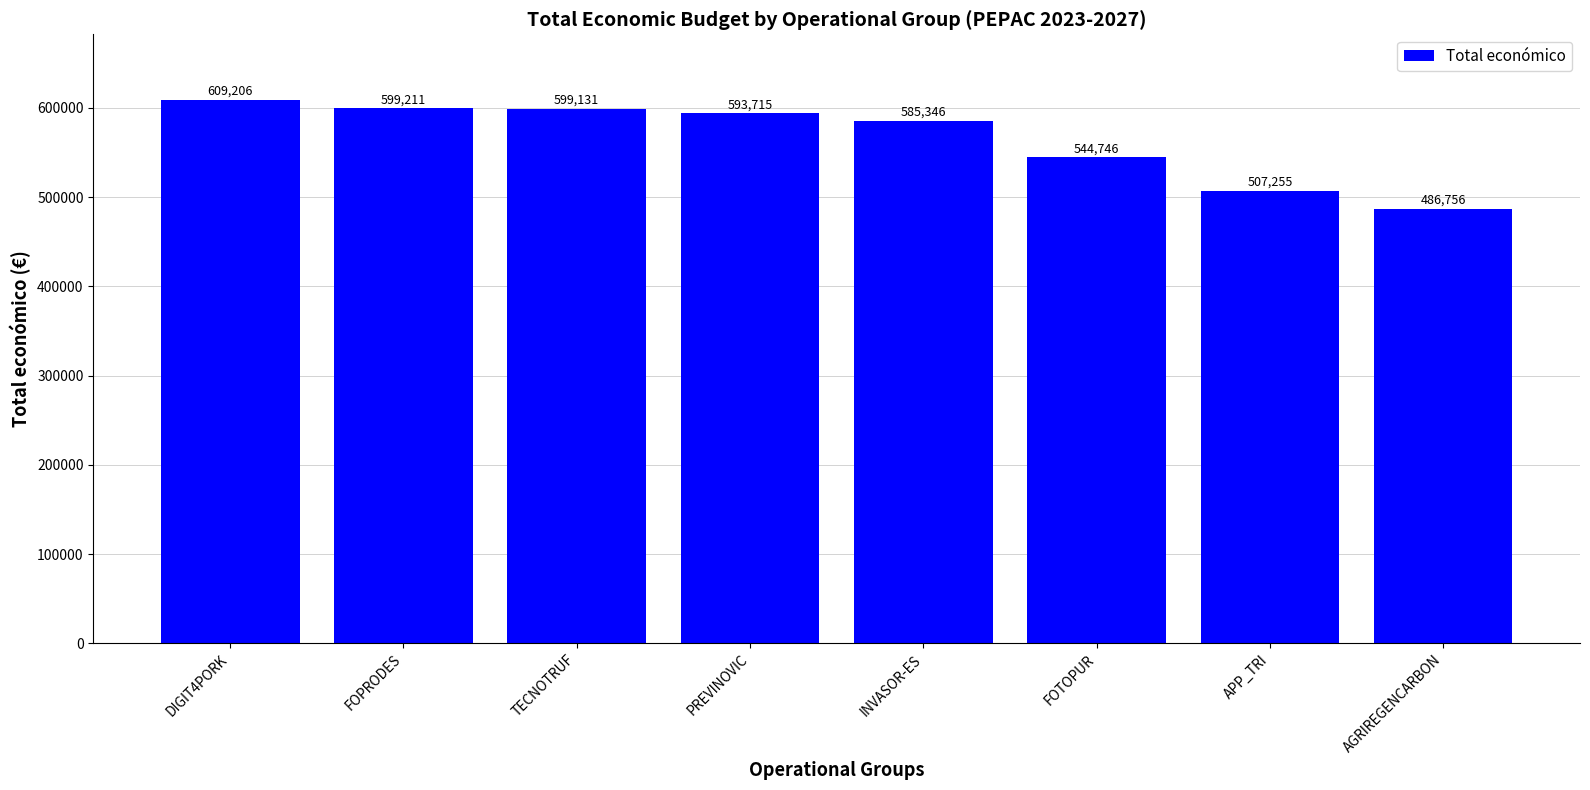

Rank the categories by value from highest to lowest.

DIGIT4PORK, FOPRODES, TECNOTRUF, PREVINOVIC, INVASOR-ES, FOTOPUR, APP_TRI, AGRIREGENCARBON